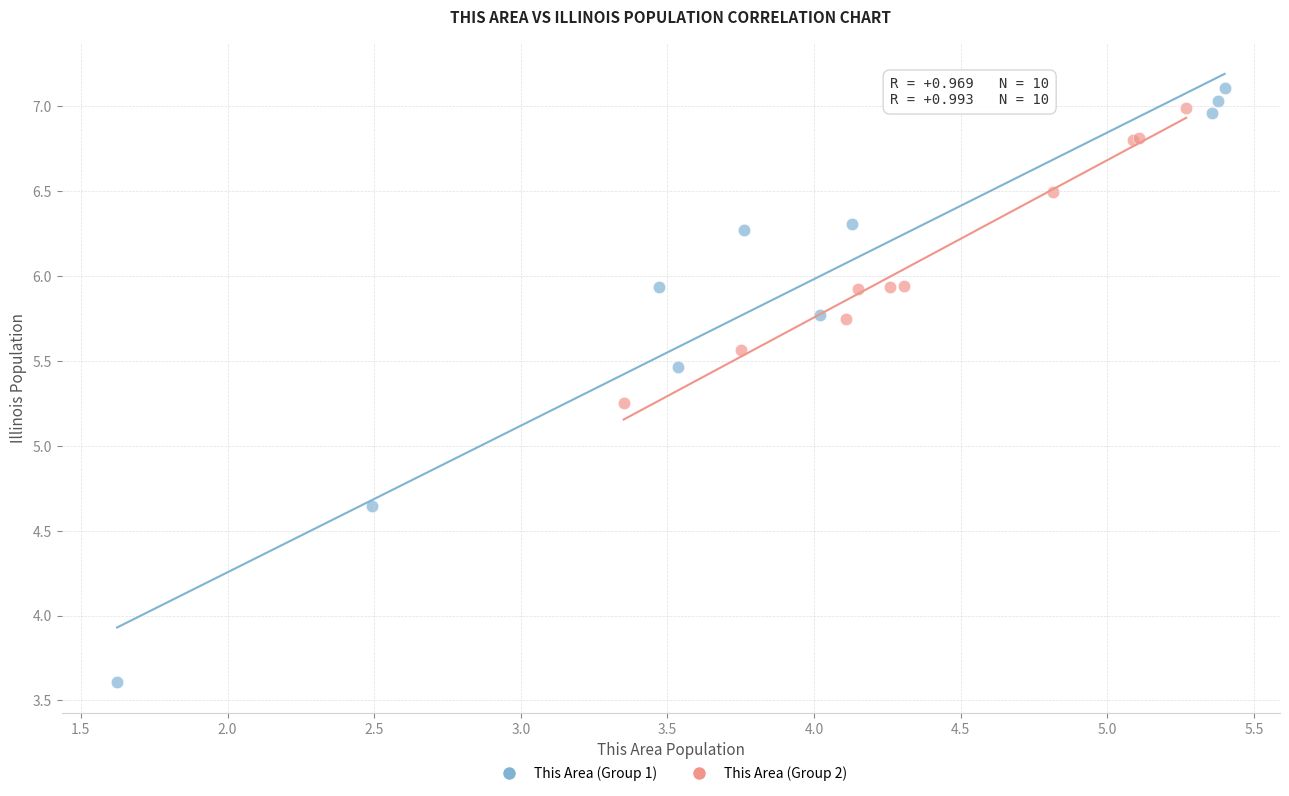

Which series contains the lowest Y value?

This Area (Group 1)